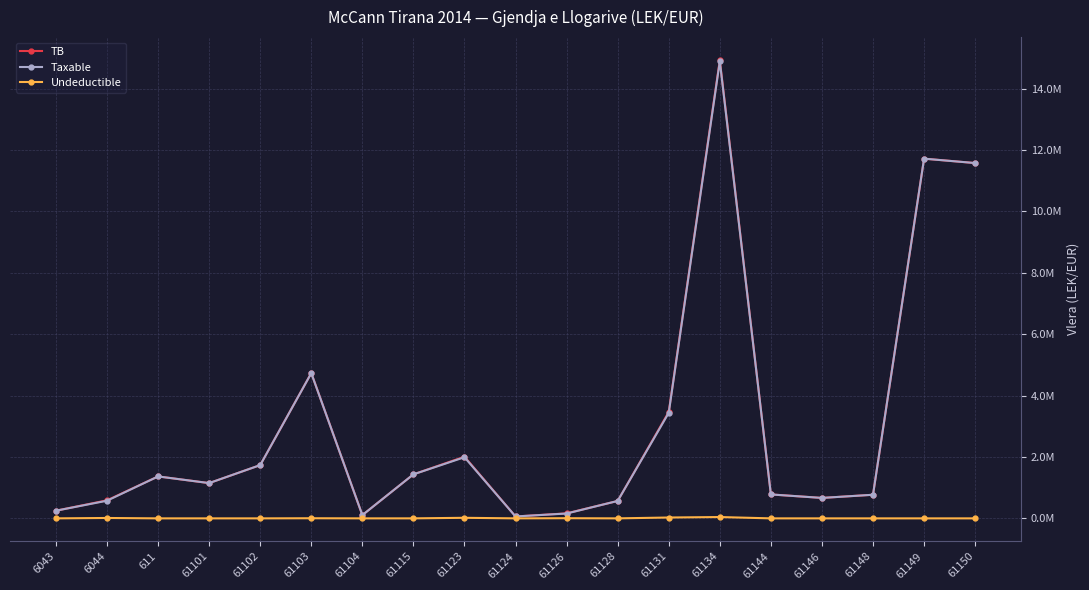

What is the total value across all series at 61115?

2868006.5